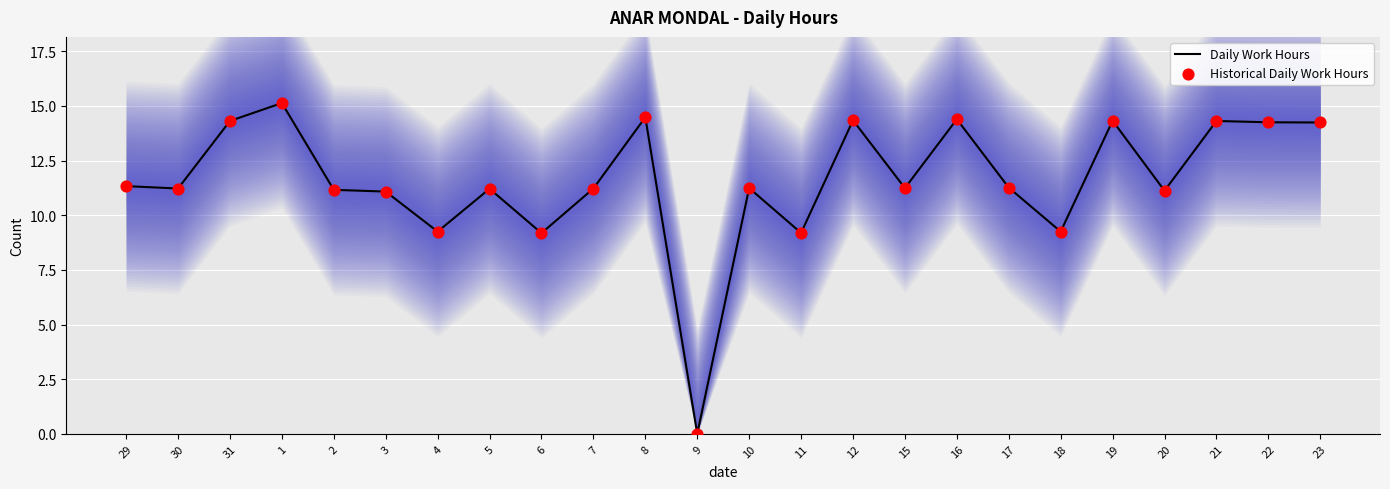

What are all the series names shown in the legend?

Daily Work Hours, Historical Daily Work Hours